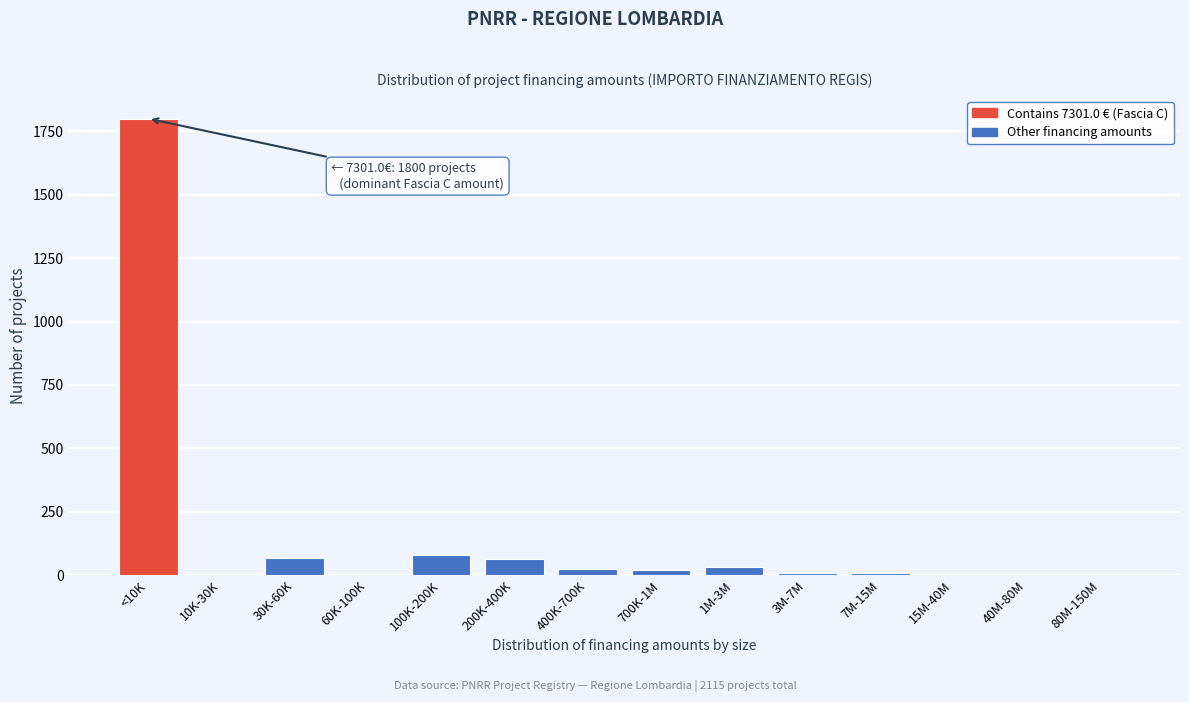

At which category does the chart reach its peak across all series?

<10K